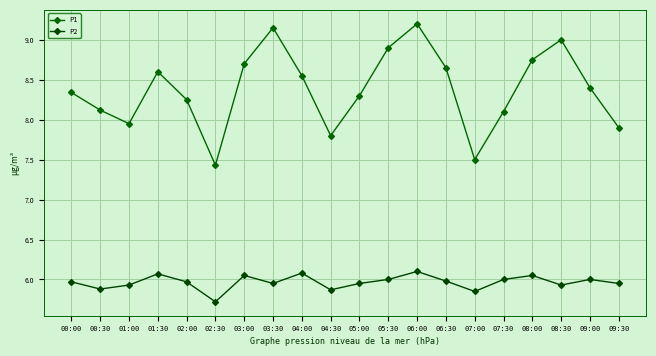

What is the difference between the maximum and second lowest values in the P2 series?

0.2